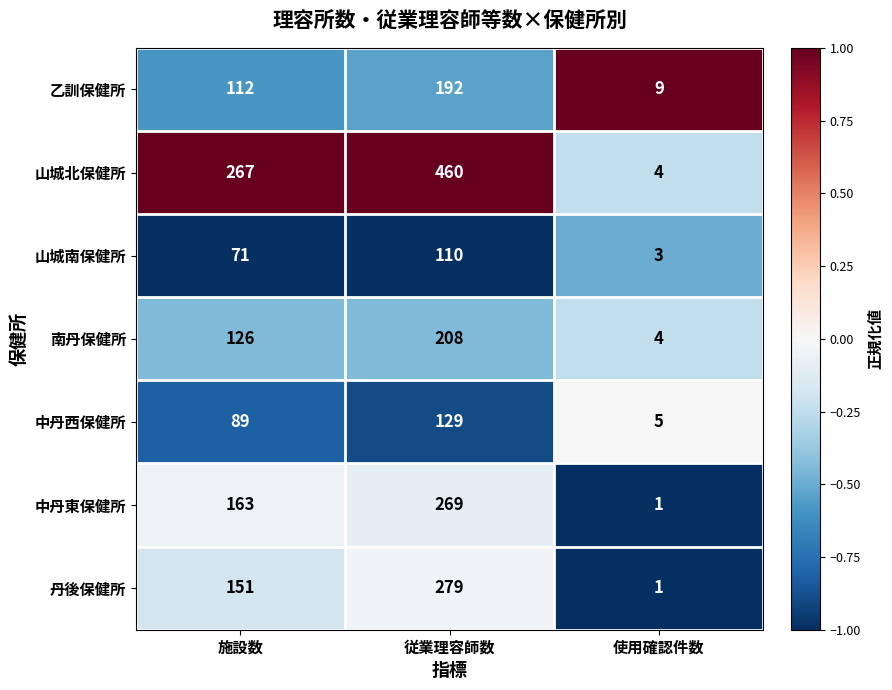

Count the 中丹東保健所 values in the range 1 to 269.

3